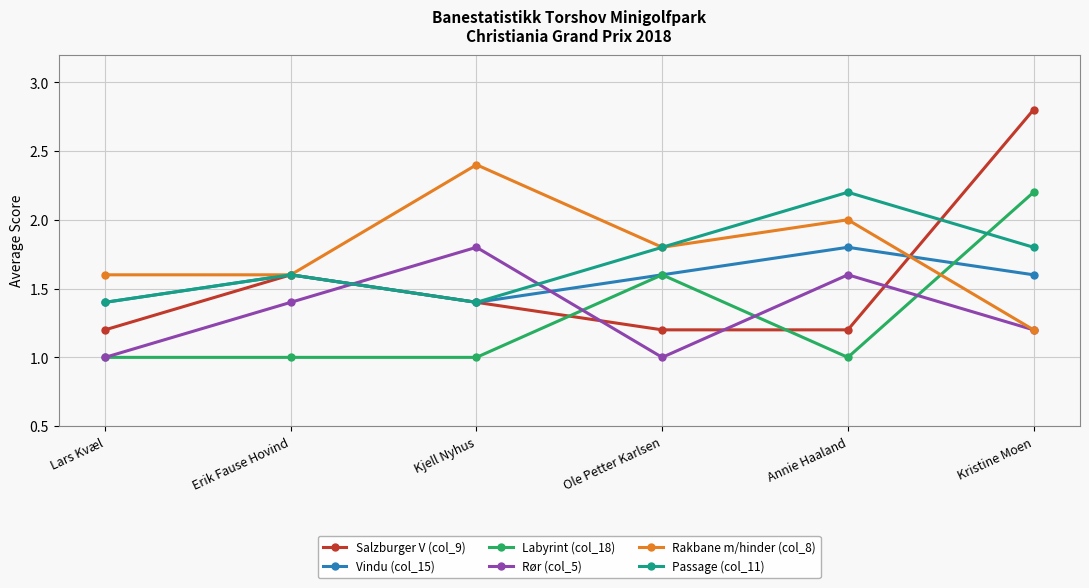

Count the Passage (col_11) values in the range 1 to 2.

5